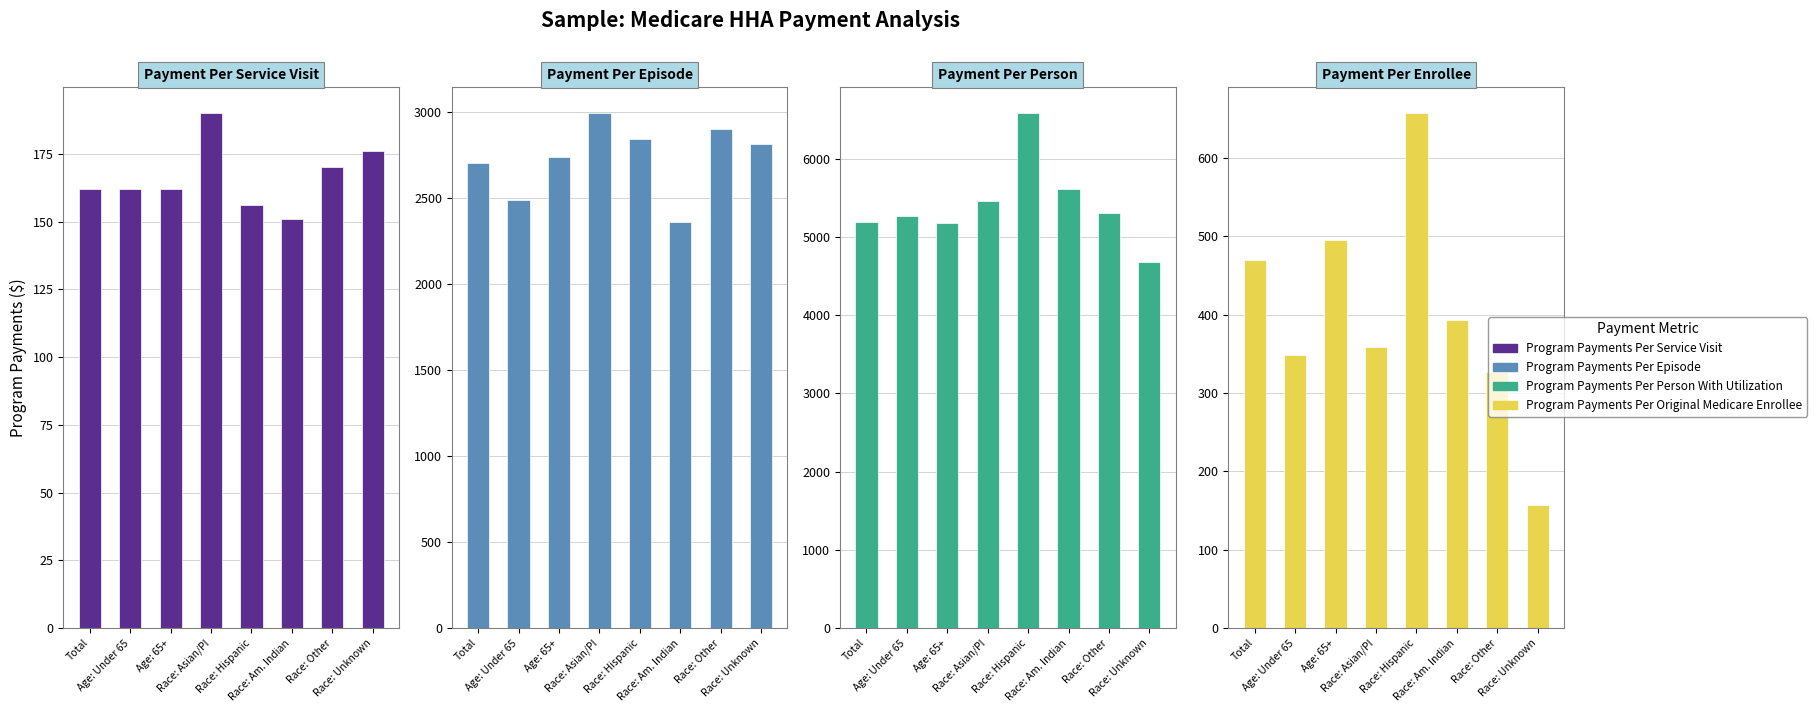

Reading left to right, list all the values displayed in this chart.

Payment Per Service Visit: Total=162	Age: Under 65=162	Age: 65+=162	Race: Asian/PI=190	Race: Hispanic=156	Race: Am. Indian=151	Race: Other=170	Race: Unknown=176
Payment Per Episode: Total=2703	Age: Under 65=2490	Age: 65+=2739	Race: Asian/PI=2996	Race: Hispanic=2845	Race: Am. Indian=2365	Race: Other=2905	Race: Unknown=2815
Payment Per Person: Total=5190	Age: Under 65=5266	Age: 65+=5179	Race: Asian/PI=5457	Race: Hispanic=6583	Race: Am. Indian=5607	Race: Other=5305	Race: Unknown=4682
Payment Per Enrollee: Total=469	Age: Under 65=348	Age: 65+=495	Race: Asian/PI=358	Race: Hispanic=657	Race: Am. Indian=393	Race: Other=327	Race: Unknown=157